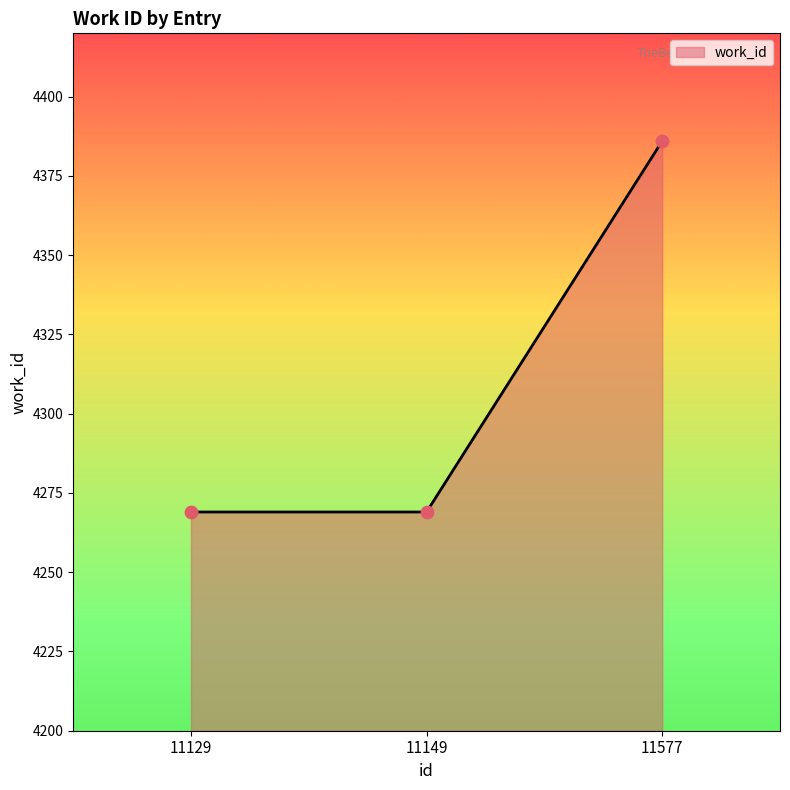

What is the ratio of the value at 11149 to the value at 11129?

1.0